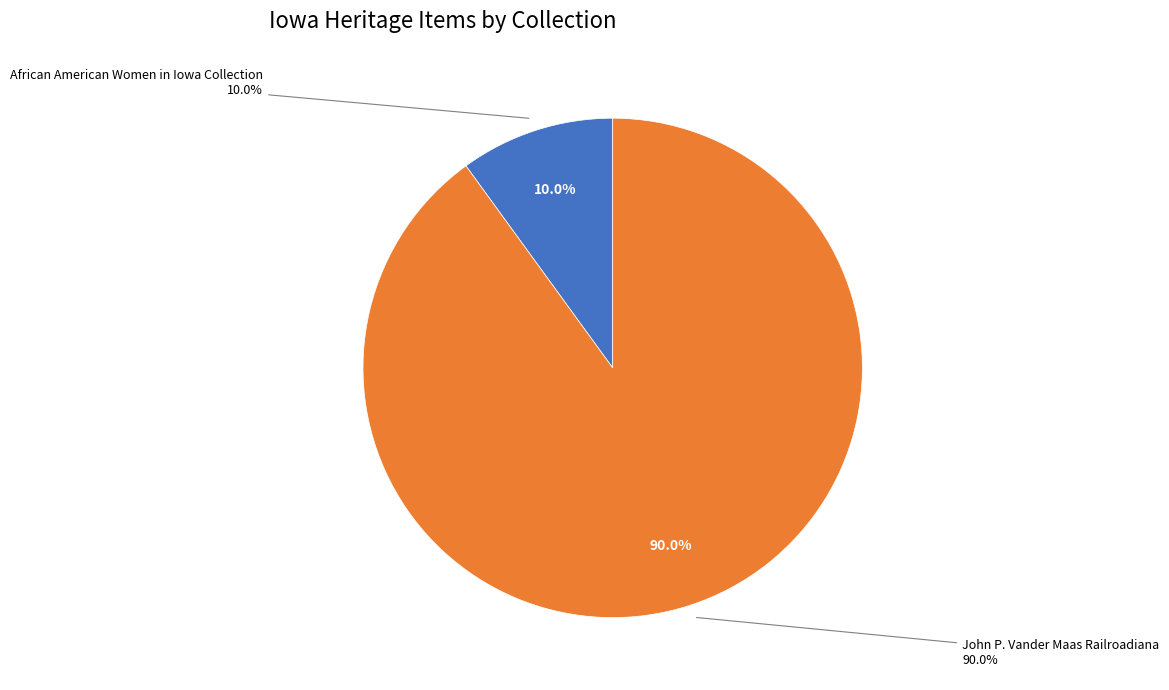

Between John P. Vander Maas Railroadiana and African American Women in Iowa Collection, which is larger?

John P. Vander Maas Railroadiana